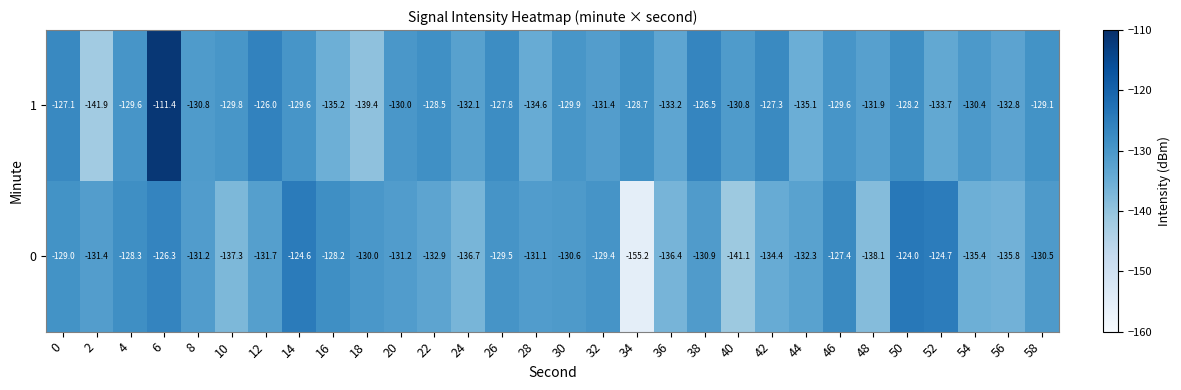

The 0 series shows -82.1 at 0. True or false?

False